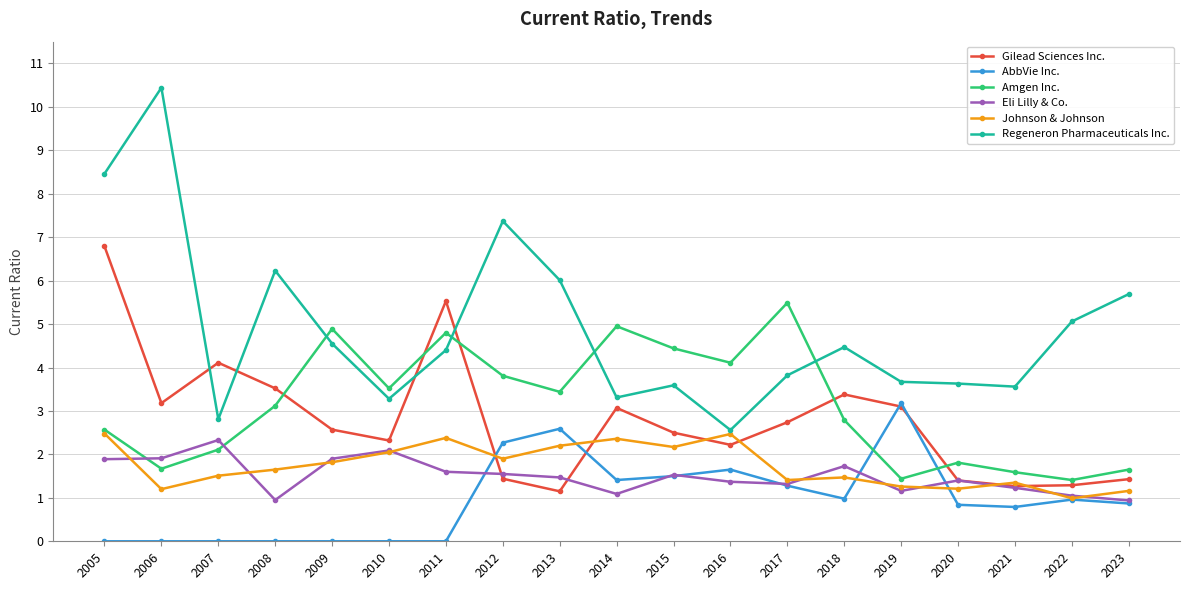

Where does the Johnson & Johnson series first go above 1?

2005